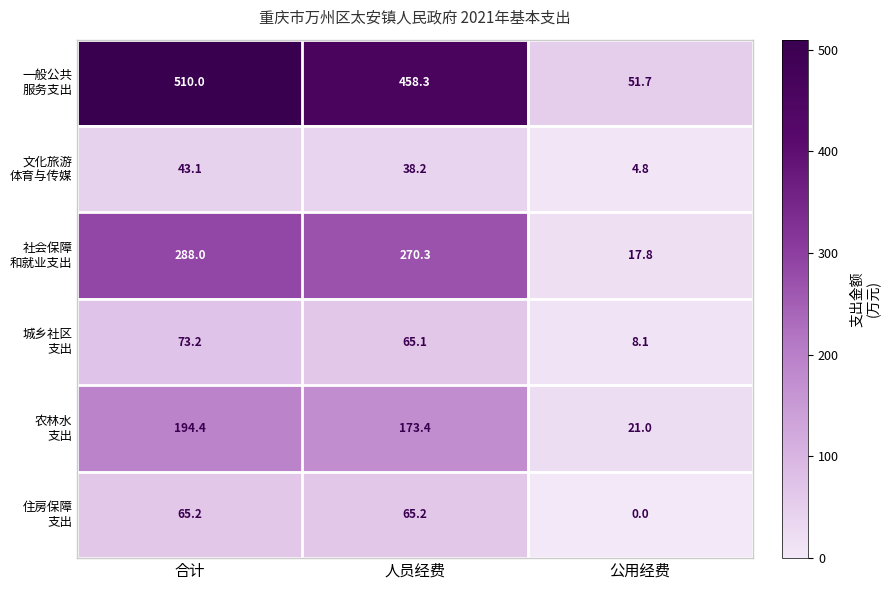

Which label corresponds to the largest value in the chart?

合计